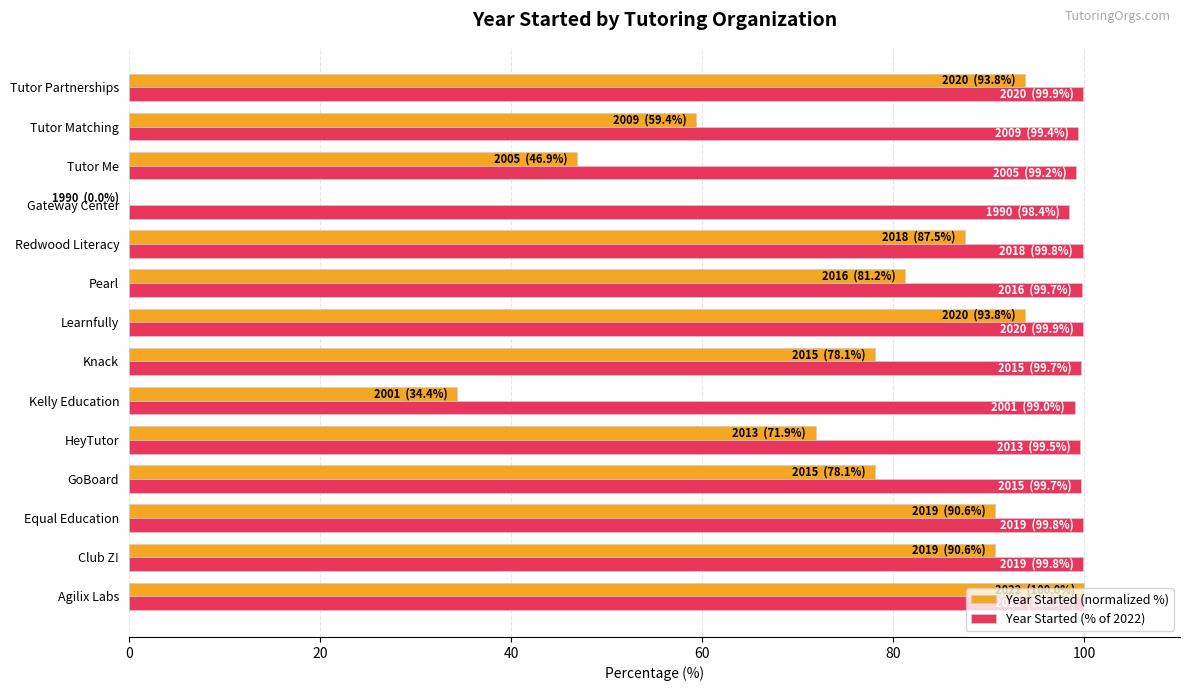

Is it true that Year Started (normalized %) equals 87.5 at Redwood Literacy?

True